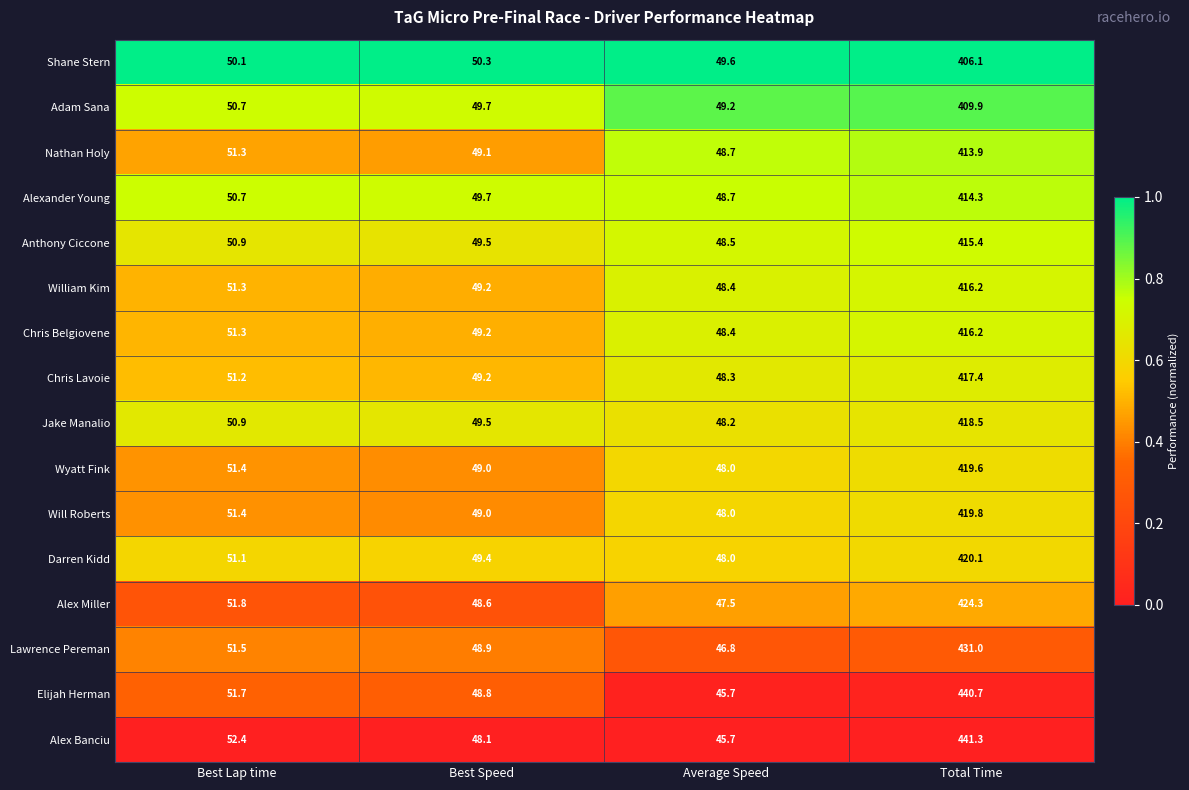

Which series has the largest total across all categories?

Alex Banciu